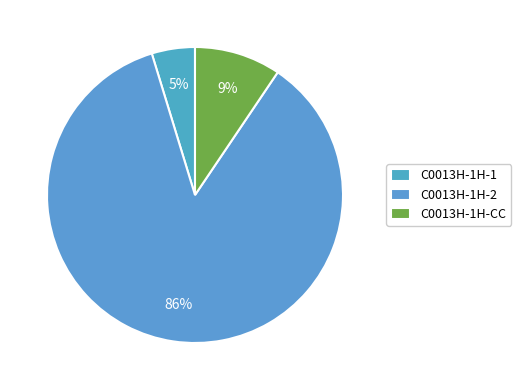

The C0013H-1H-CC slice represents 1% of the pie. True or false?

False